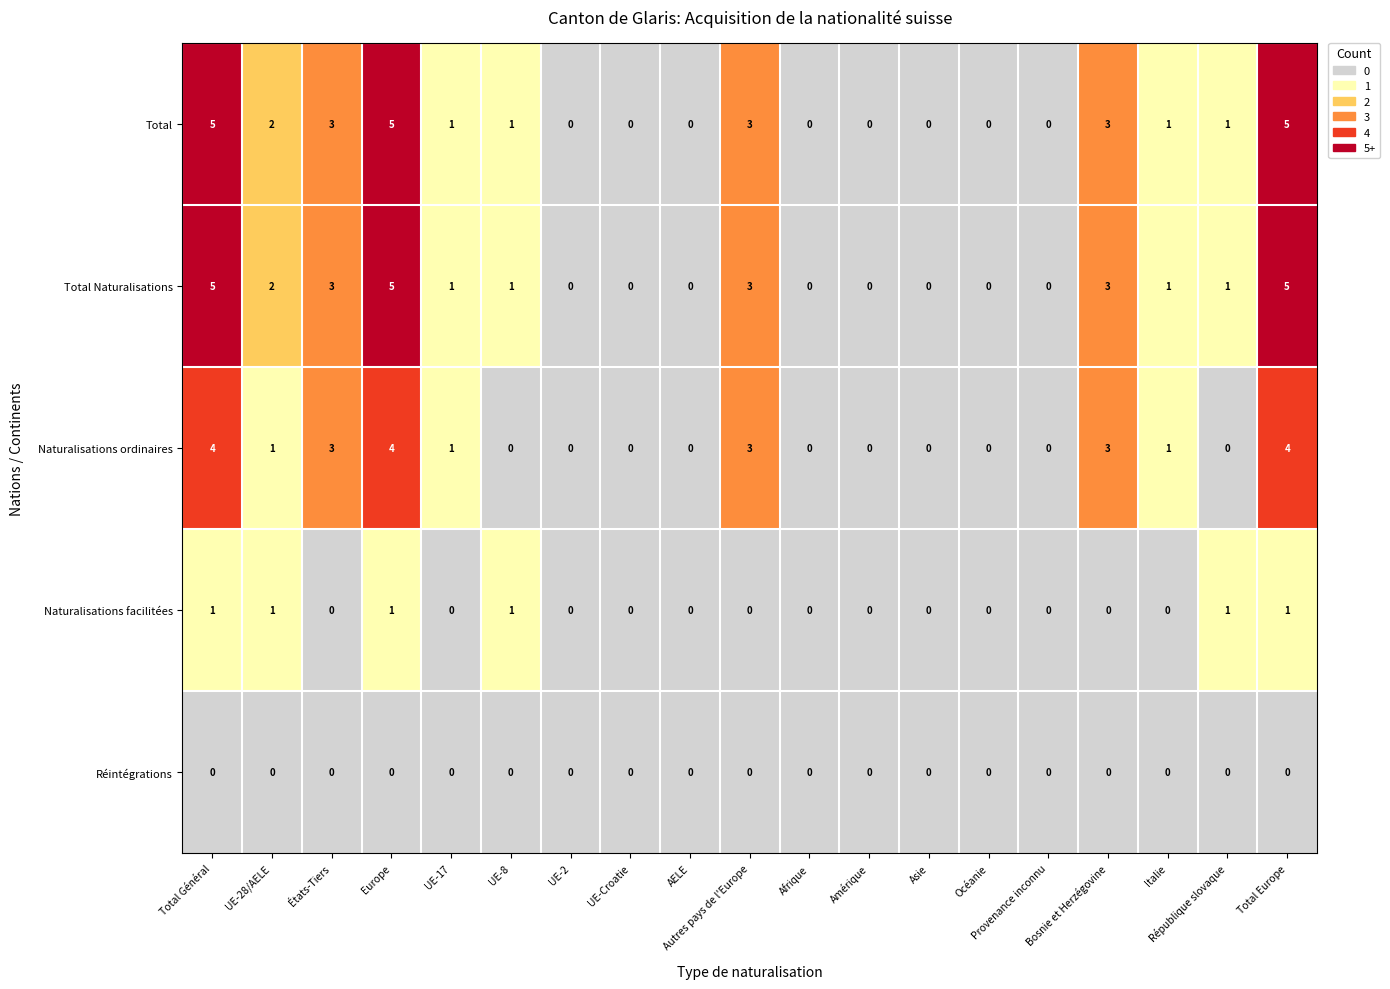

What is the greatest value displayed?

5